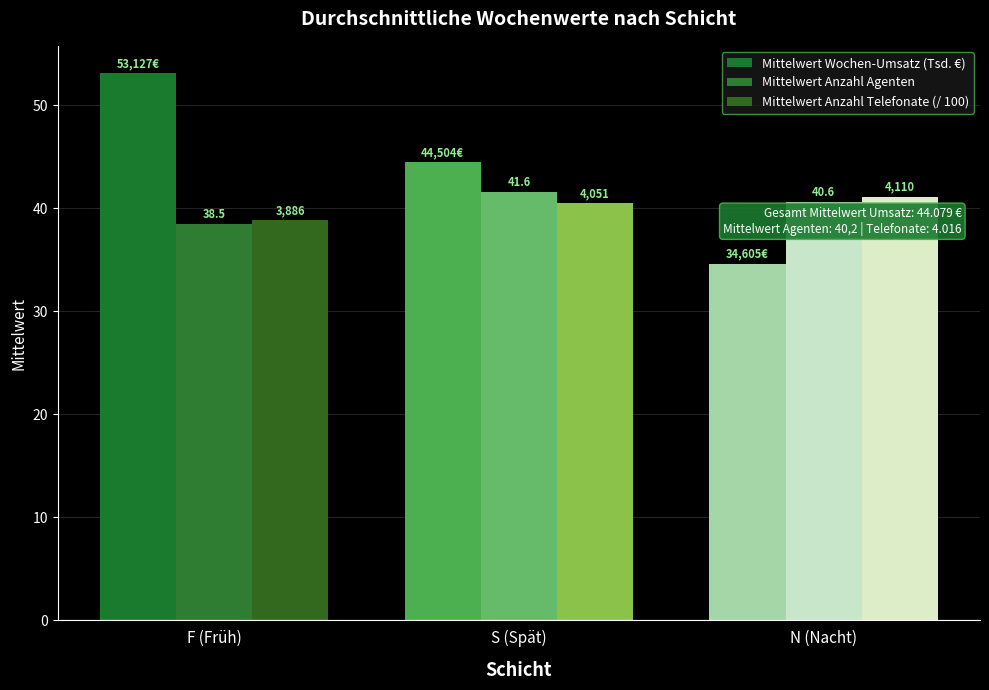

What is the value of the Mittelwert Anzahl Telefonate (/ 100) bar at the 3rd from the left?

41.1